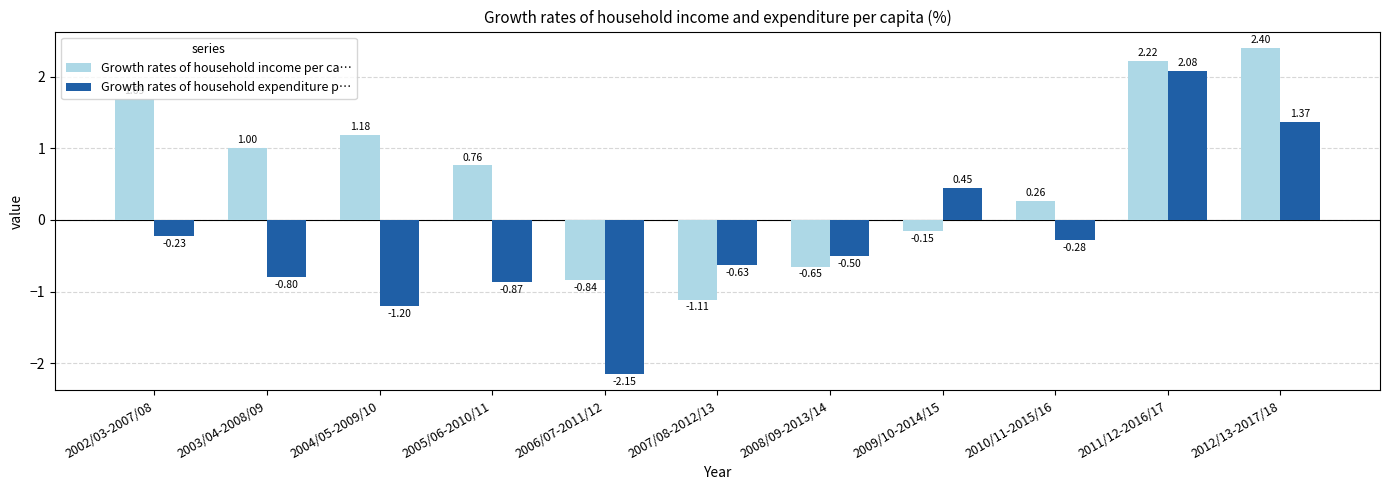

List the labels in order of Growth rates of household expenditure p… value, smallest first.

2006/07-2011/12, 2004/05-2009/10, 2005/06-2010/11, 2003/04-2008/09, 2007/08-2012/13, 2008/09-2013/14, 2010/11-2015/16, 2002/03-2007/08, 2009/10-2014/15, 2012/13-2017/18, 2011/12-2016/17